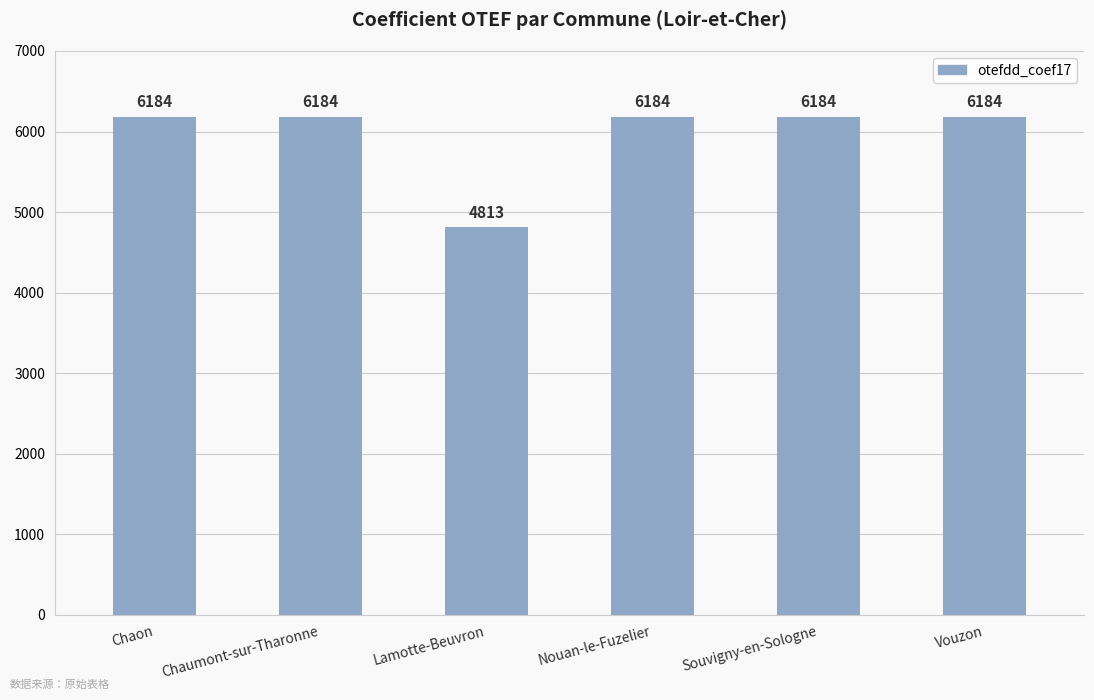

At which category does the chart reach its minimum across all series?

Lamotte-Beuvron